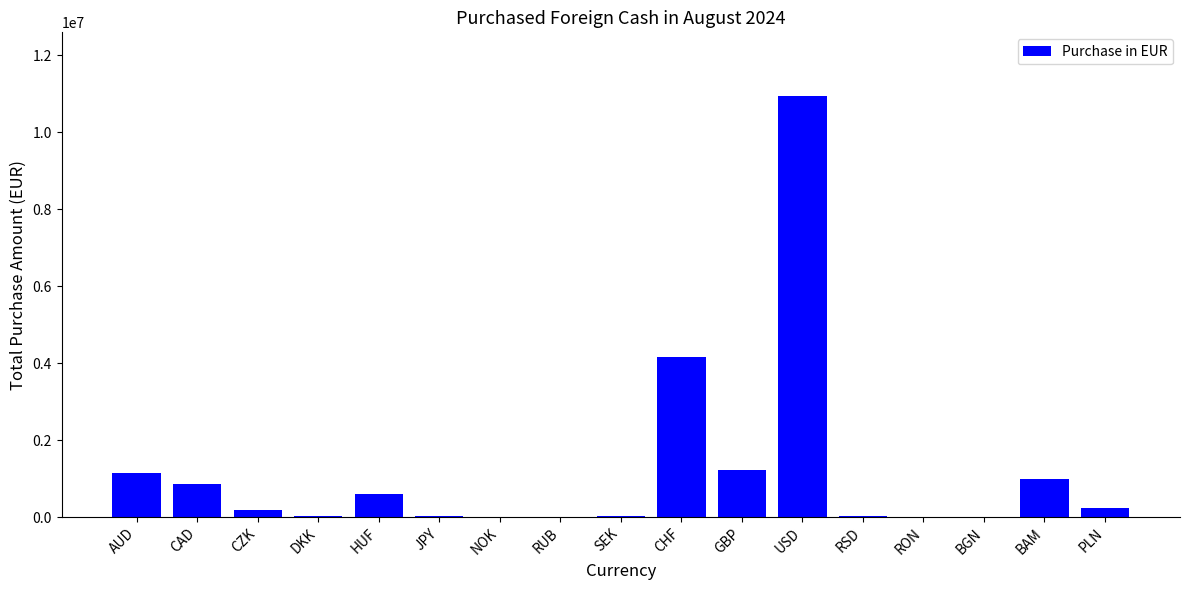

Which has a higher value, JPY or AUD?

AUD